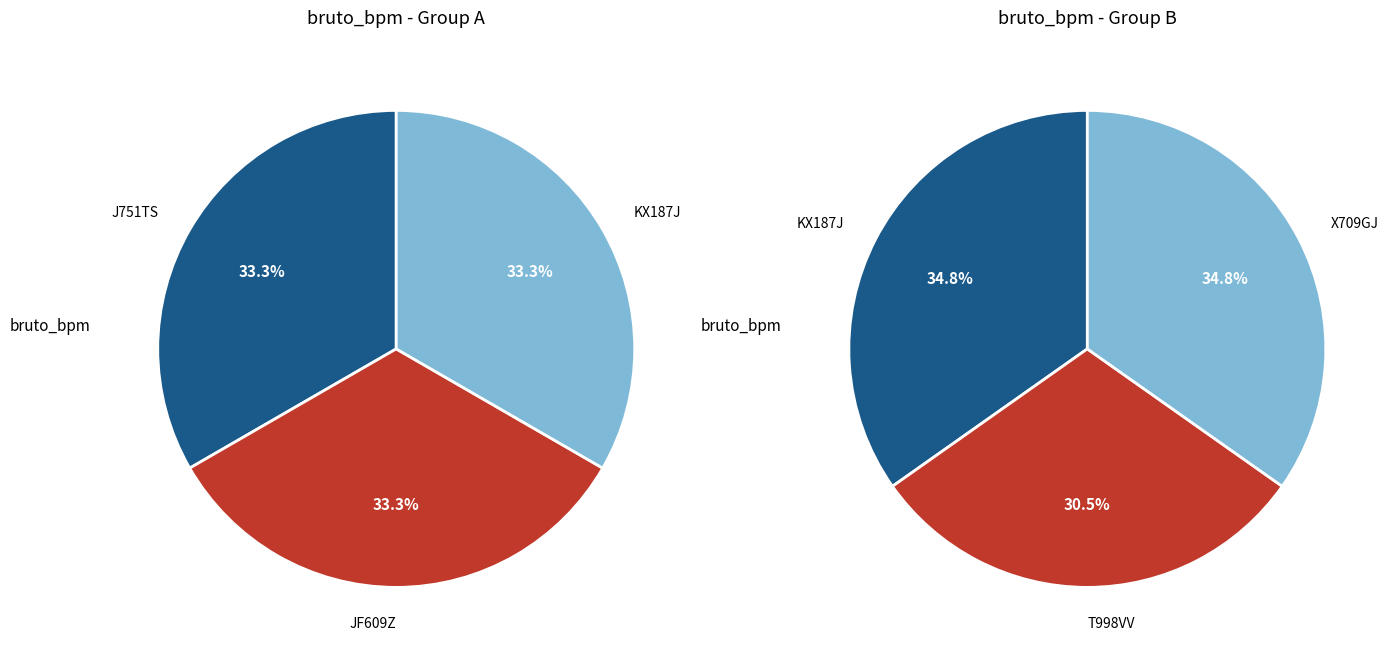

Does J751TS account for over 50% of the chart?

No